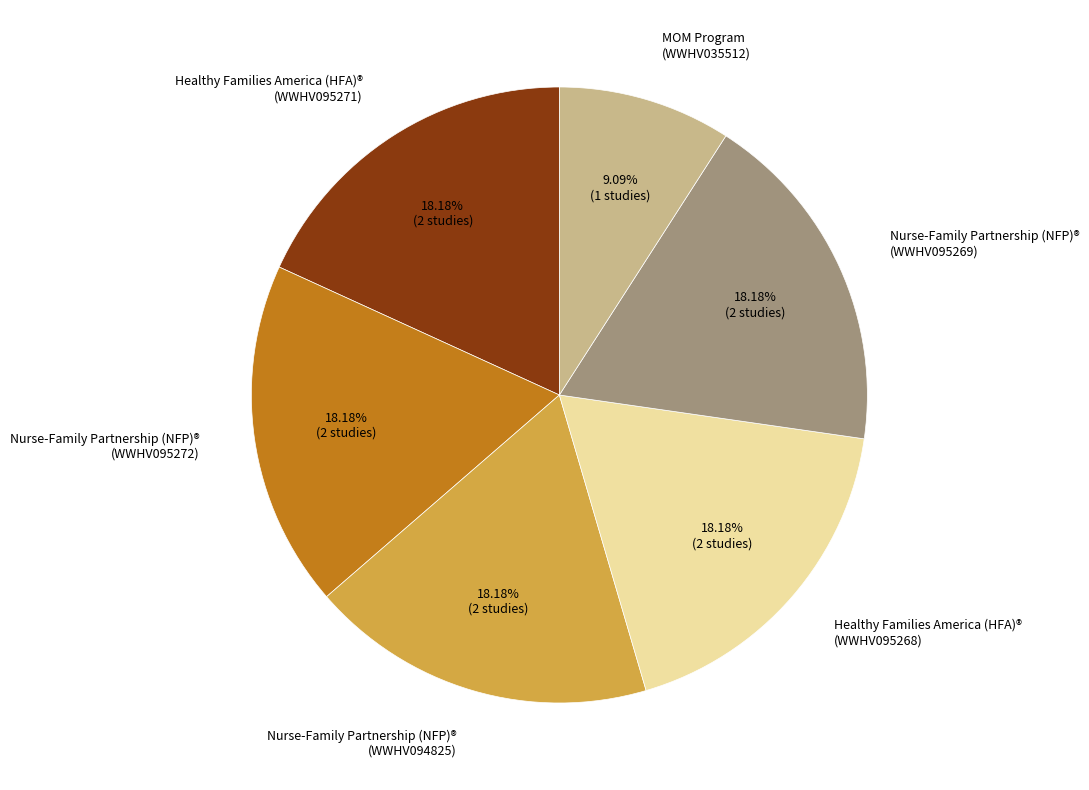

How many segments does this pie chart have?

6